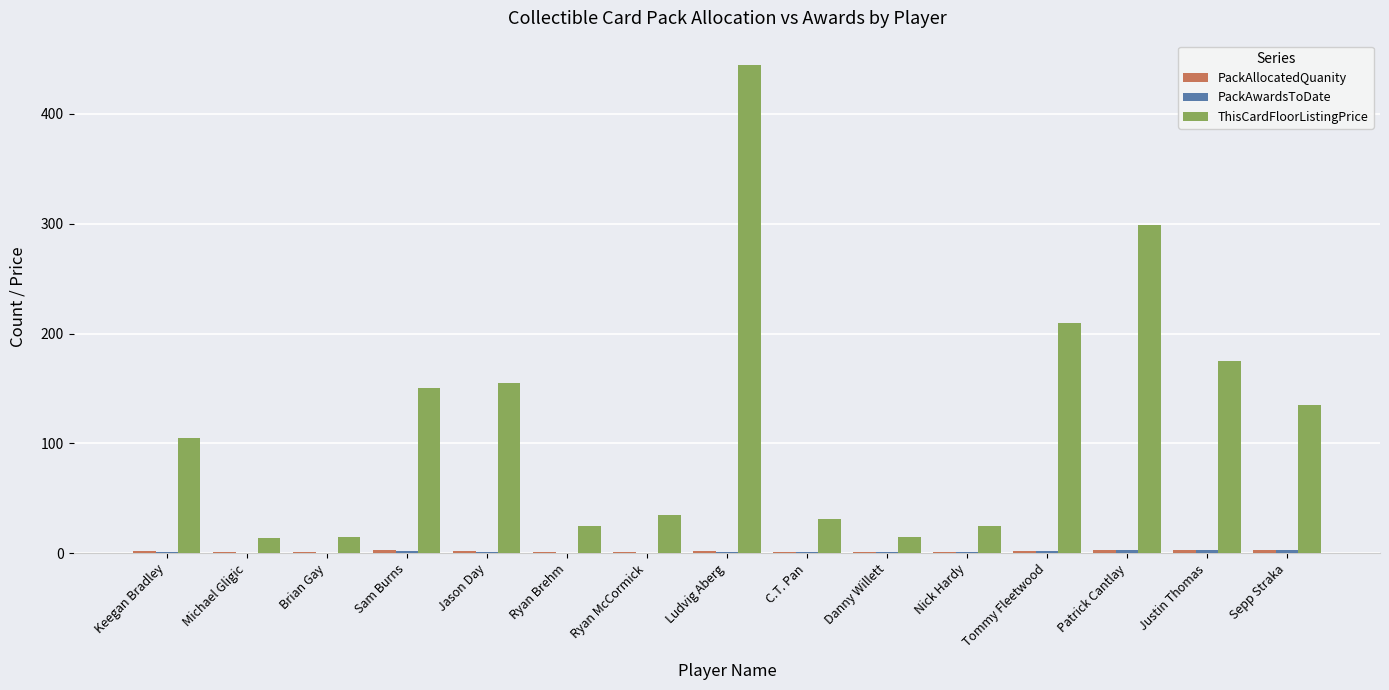

Count the number of data series in this chart.

3